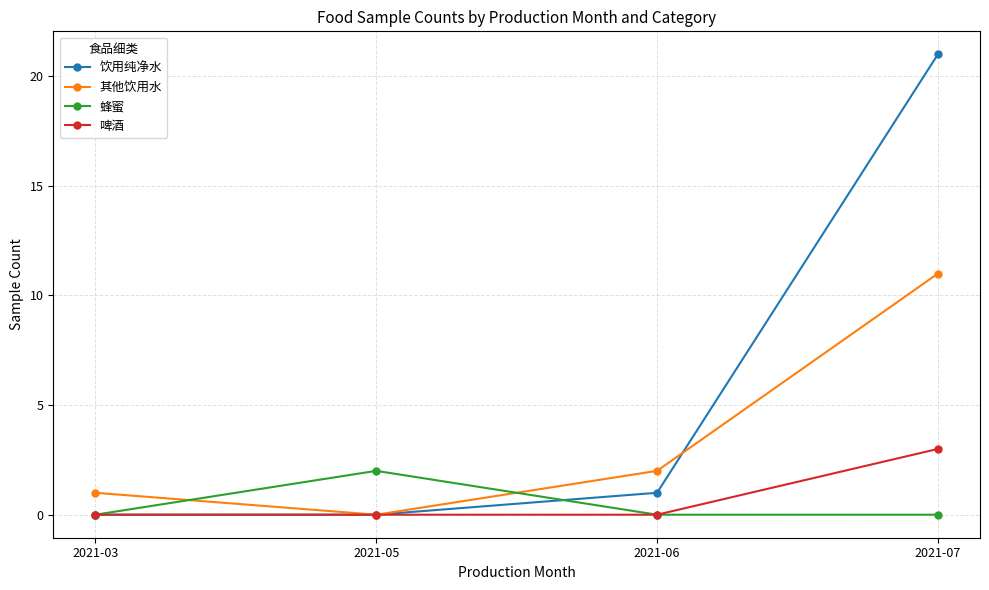

How many values in the 其他饮用水 series are below 2?

2